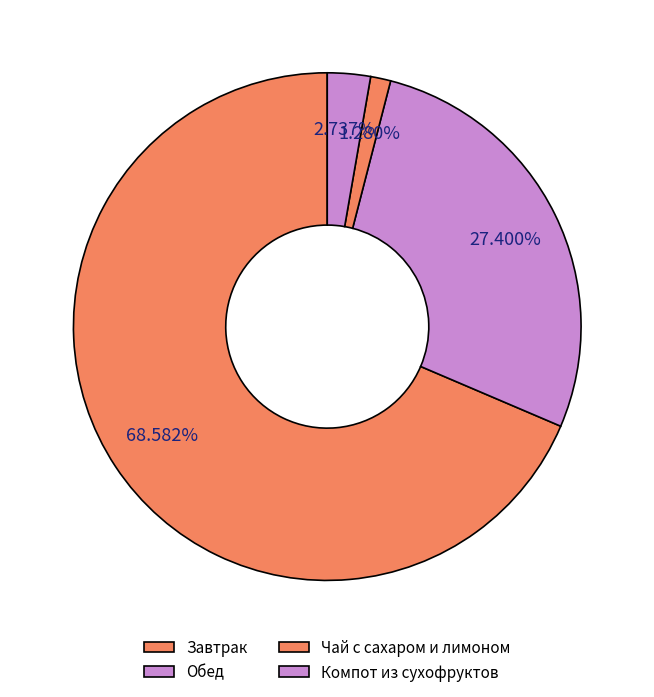

How many segments does this pie chart have?

4